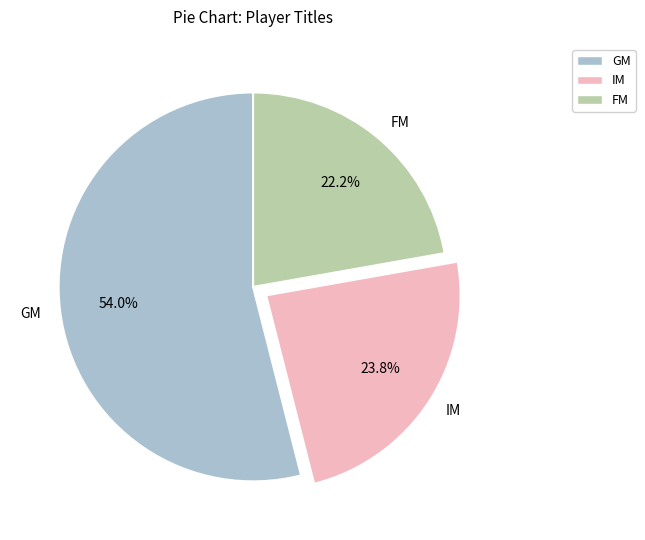

What is the majority slice?

GM